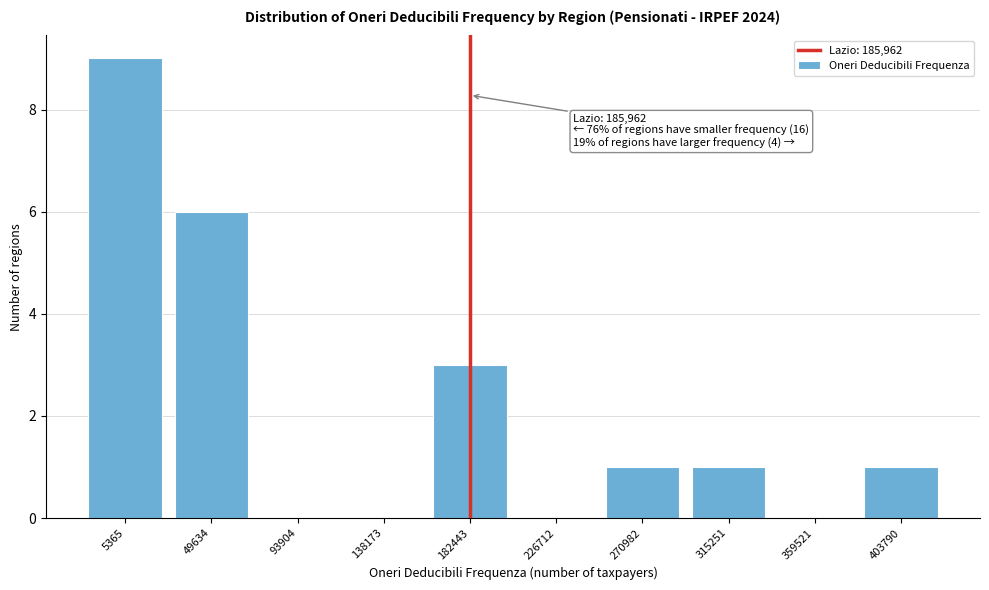

Reading left to right, extract all data points from this chart.

5365=9	49634=6	93904=0	138173=0	182443=3	226712=0	270982=1	315251=1	359521=0	403790=1